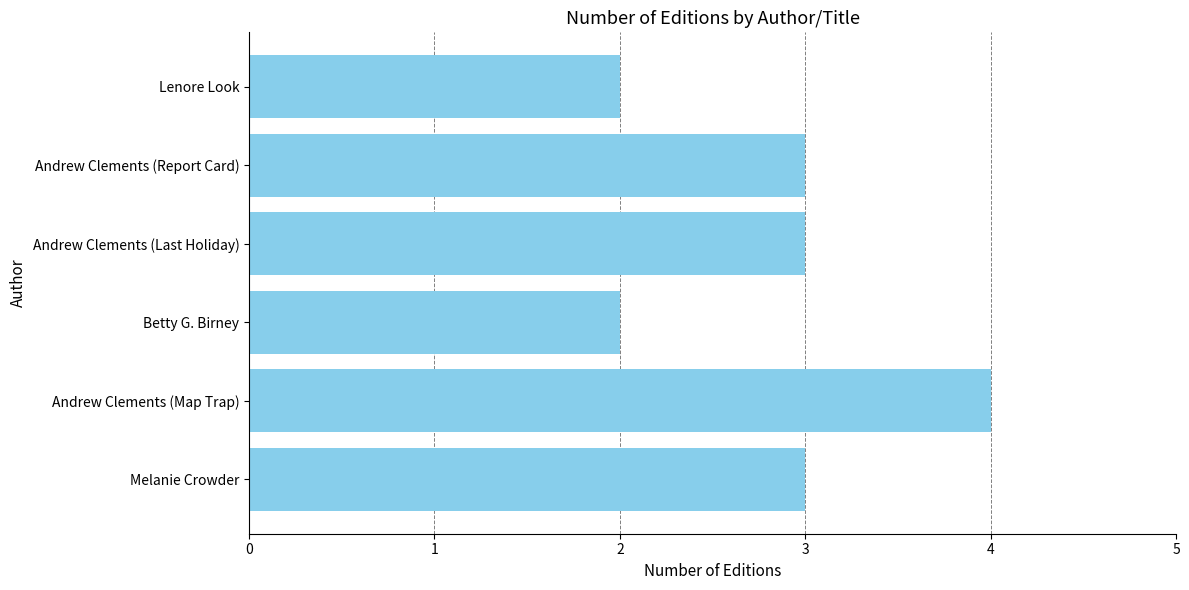

Which label corresponds to the largest value in the chart?

Andrew Clements (Map Trap)